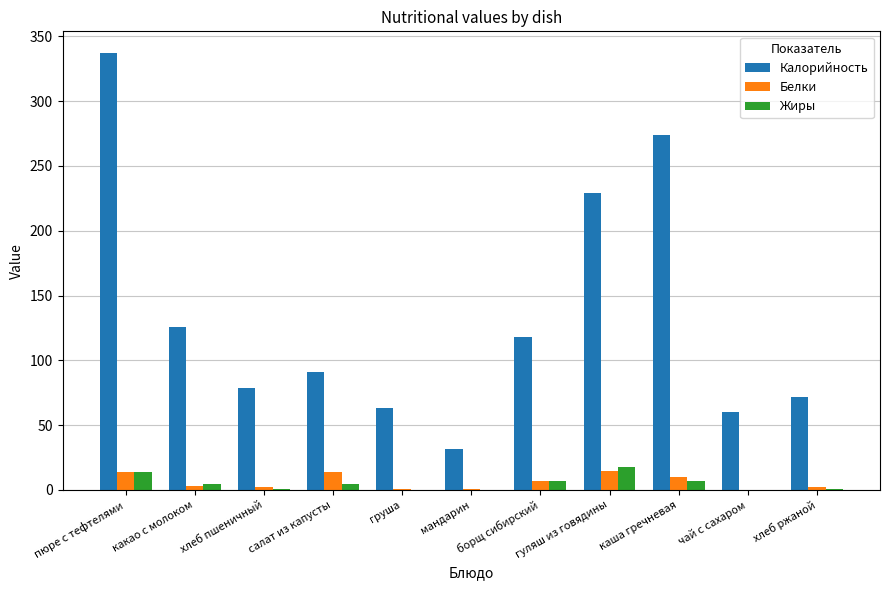

Which series has the largest total across all categories?

Калорийность